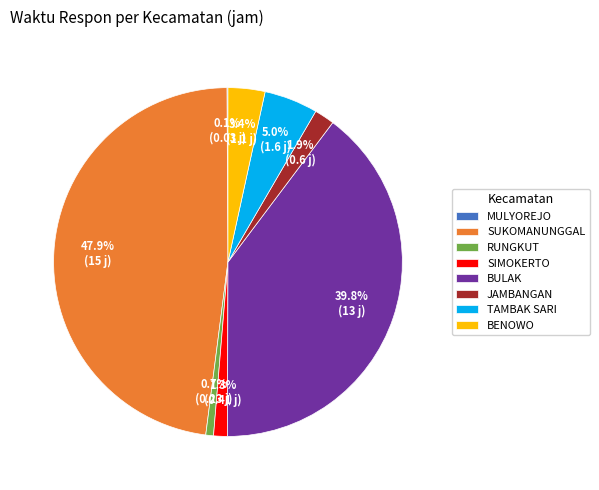

How much of the chart is everything except RUNGKUT?

99.3%